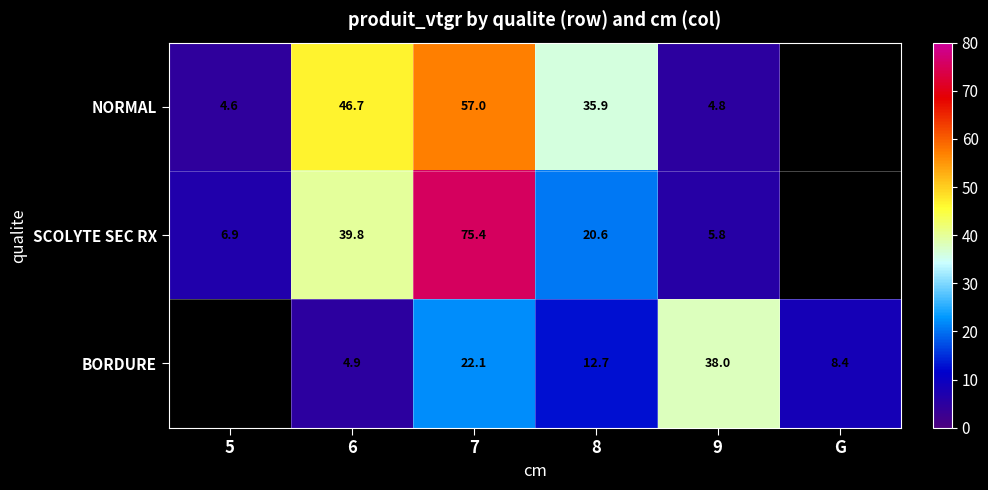

Is it true that NORMAL equals 23.9 at 6?

False